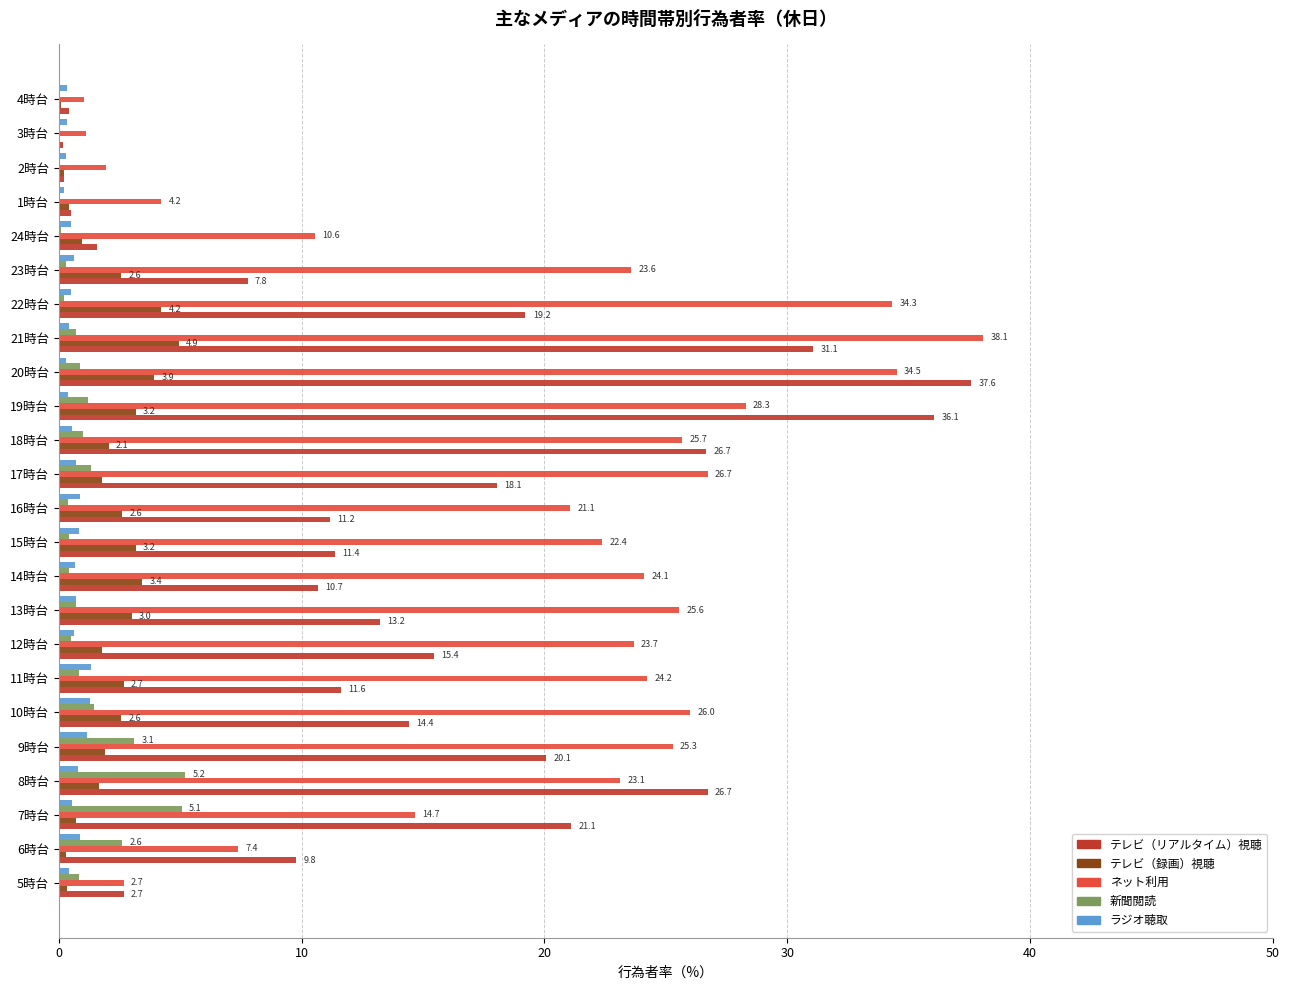

Between 19時台 and 3時台, which series saw the biggest shift?

テレビ（リアルタイム）視聴